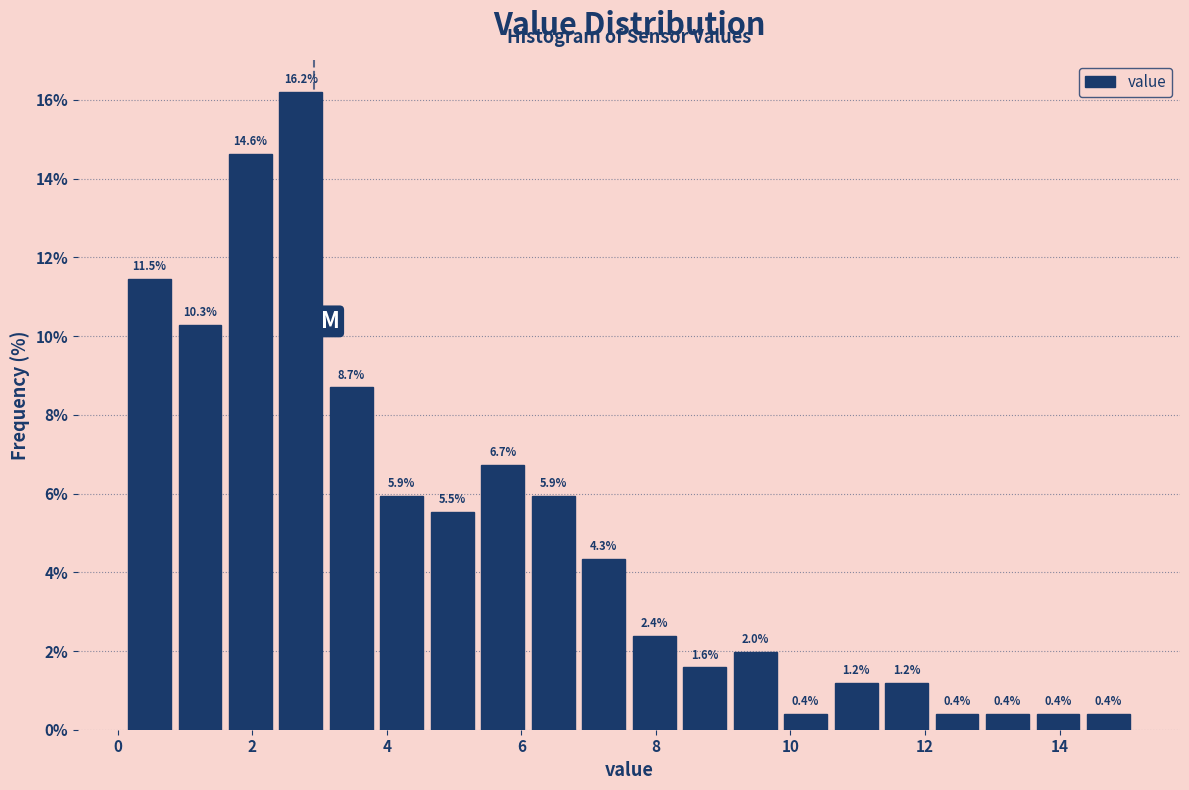

Around what value on the x-axis is the tallest bar? Give the approximate position of its centre, as read against the axis.

2.8